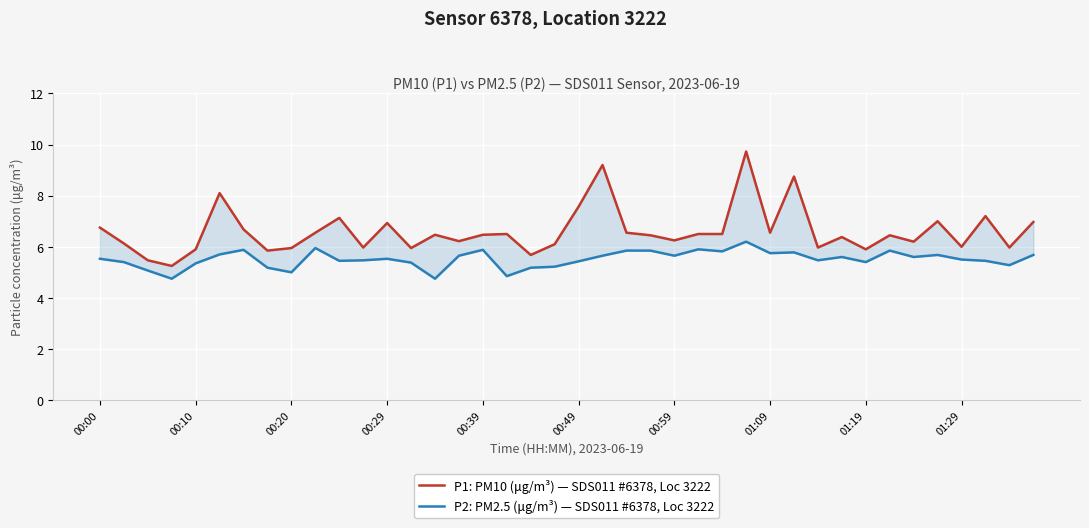

The value of P1: PM10 (μg/m³) — SDS011 #6378, Loc 3222 at 00:39 is 6.5. True or false?

True